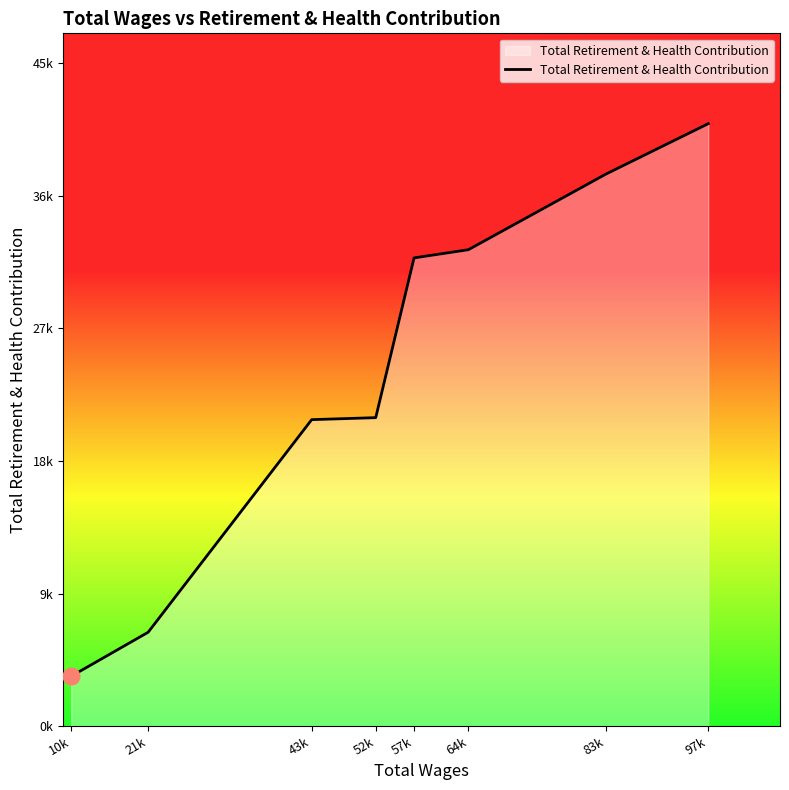

What is the difference between the maximum and minimum values?

37825